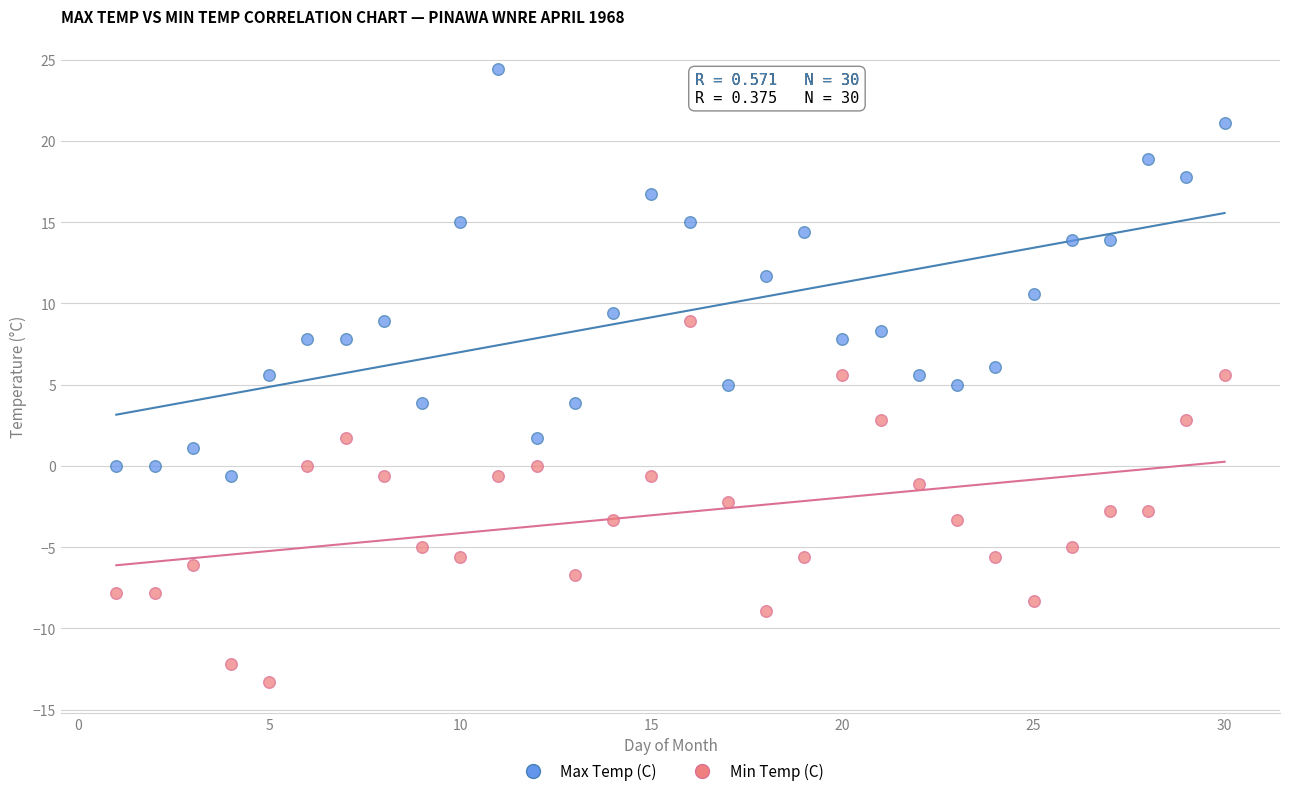

What are all the series names shown in the legend?

Max Temp (C), Min Temp (C)